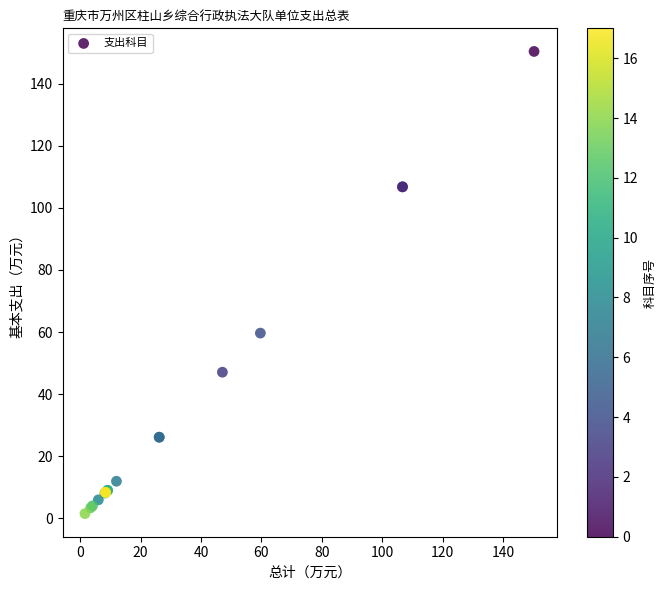

What Y value in the scatter plot is closest to 75?

59.7